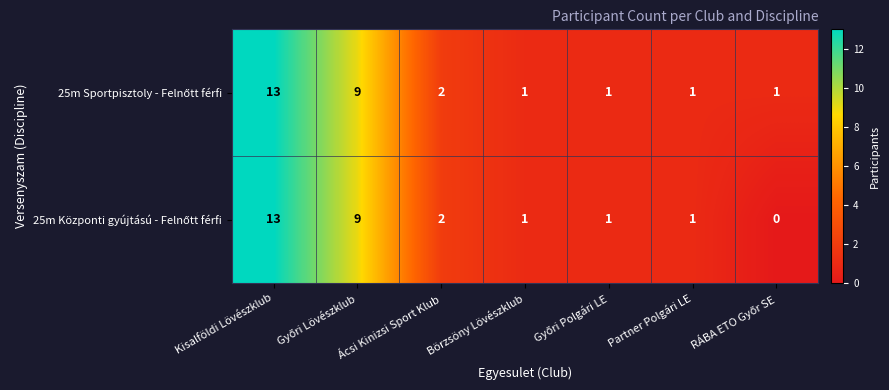

At which category is the sum across all series the highest?

Kisalföldi Lövészklub